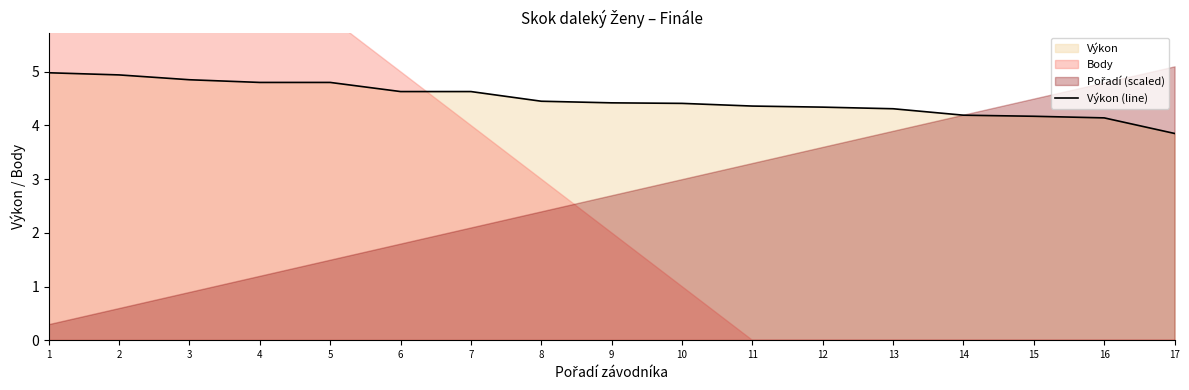

What value does the data have at 8?

4.5